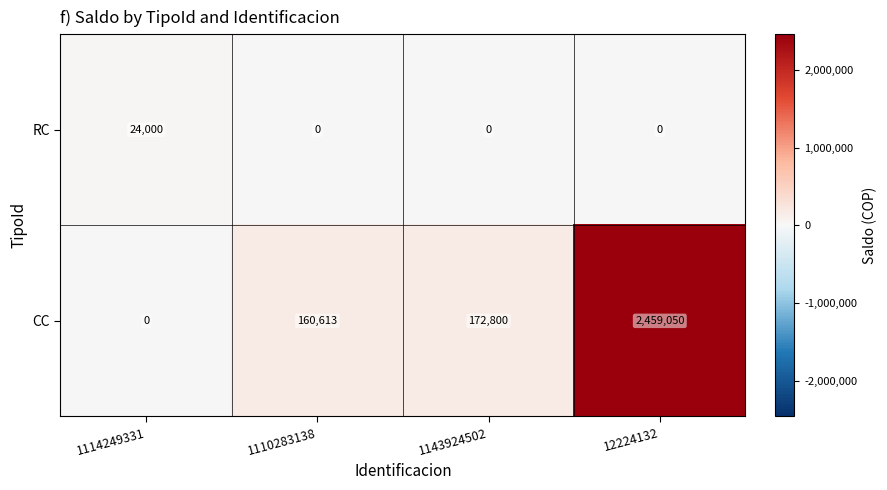

Reading right to left, transcribe all the data shown in this chart.

RC: 12224132=0	1143924502=0	1110283138=0	1114249331=24000
CC: 12224132=2459050	1143924502=172800	1110283138=160613	1114249331=0